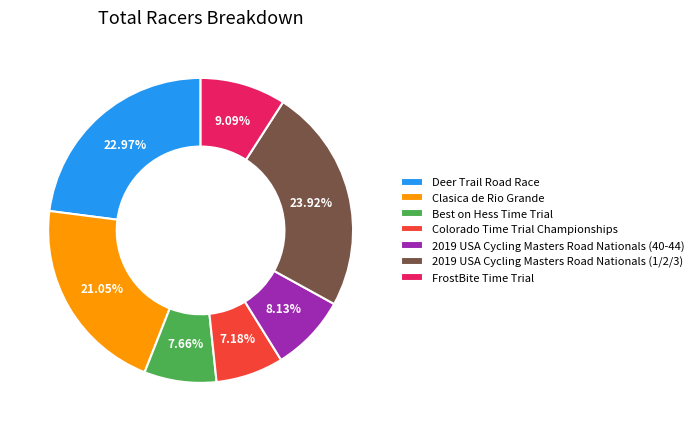

To the nearest percent, what is the difference between the 2019 USA Cycling Masters Road Nationals (1/2/3) and FrostBite Time Trial slice percentages?

15%